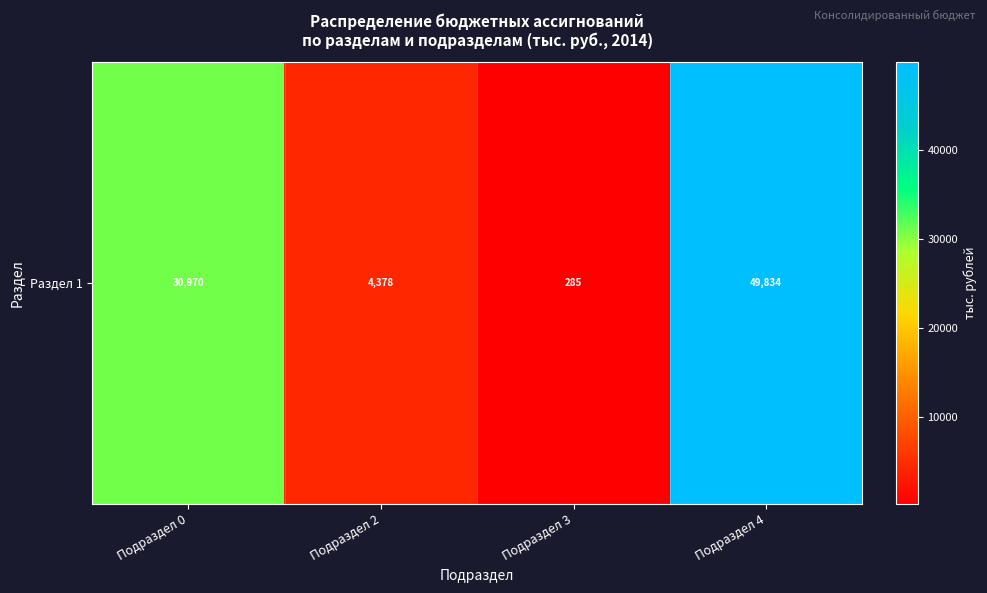

What is the average value?

21366.4